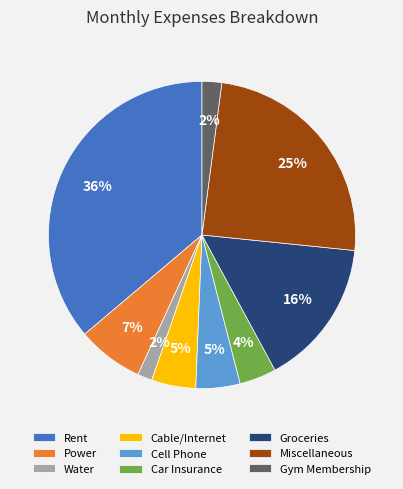

What percentage is the Miscellaneous slice, to the nearest percent?

25%